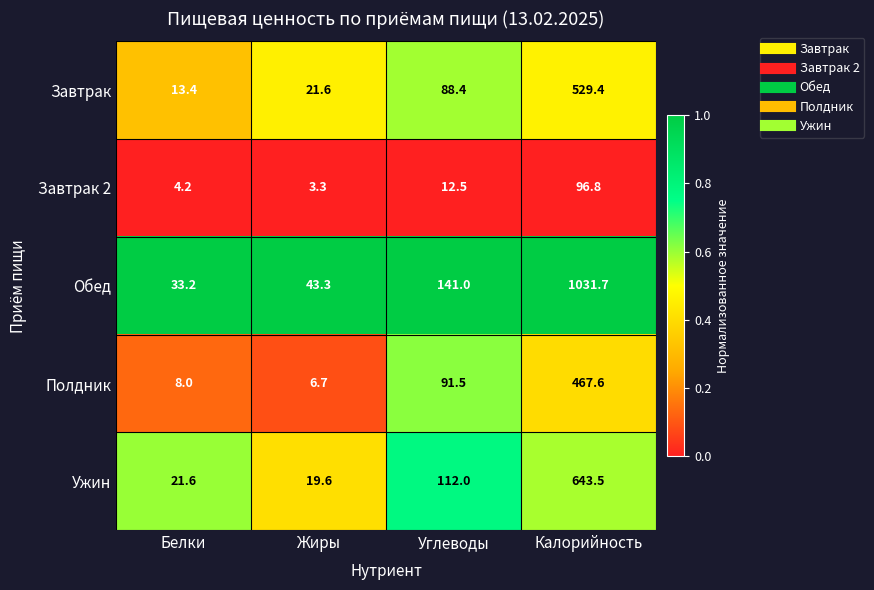

Reading right to left, transcribe all the data shown in this chart.

Завтрак: Калорийность=529.4	Углеводы=88.4	Жиры=21.6	Белки=13.4
Завтрак 2: Калорийность=96.8	Углеводы=12.5	Жиры=3.3	Белки=4.2
Обед: Калорийность=1031.7	Углеводы=141.0	Жиры=43.3	Белки=33.2
Полдник: Калорийность=467.6	Углеводы=91.5	Жиры=6.7	Белки=8.0
Ужин: Калорийность=643.5	Углеводы=112.0	Жиры=19.6	Белки=21.6